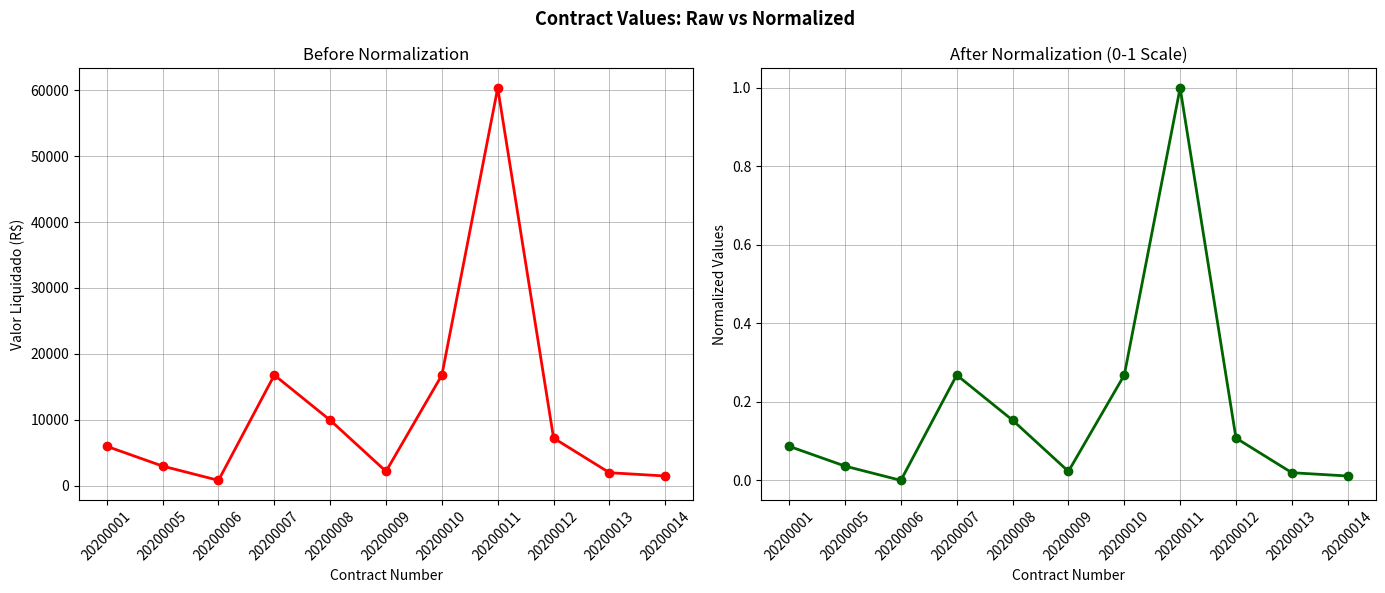

Between 20200005 and 20200006, which series saw the biggest shift?

Valor liquidado